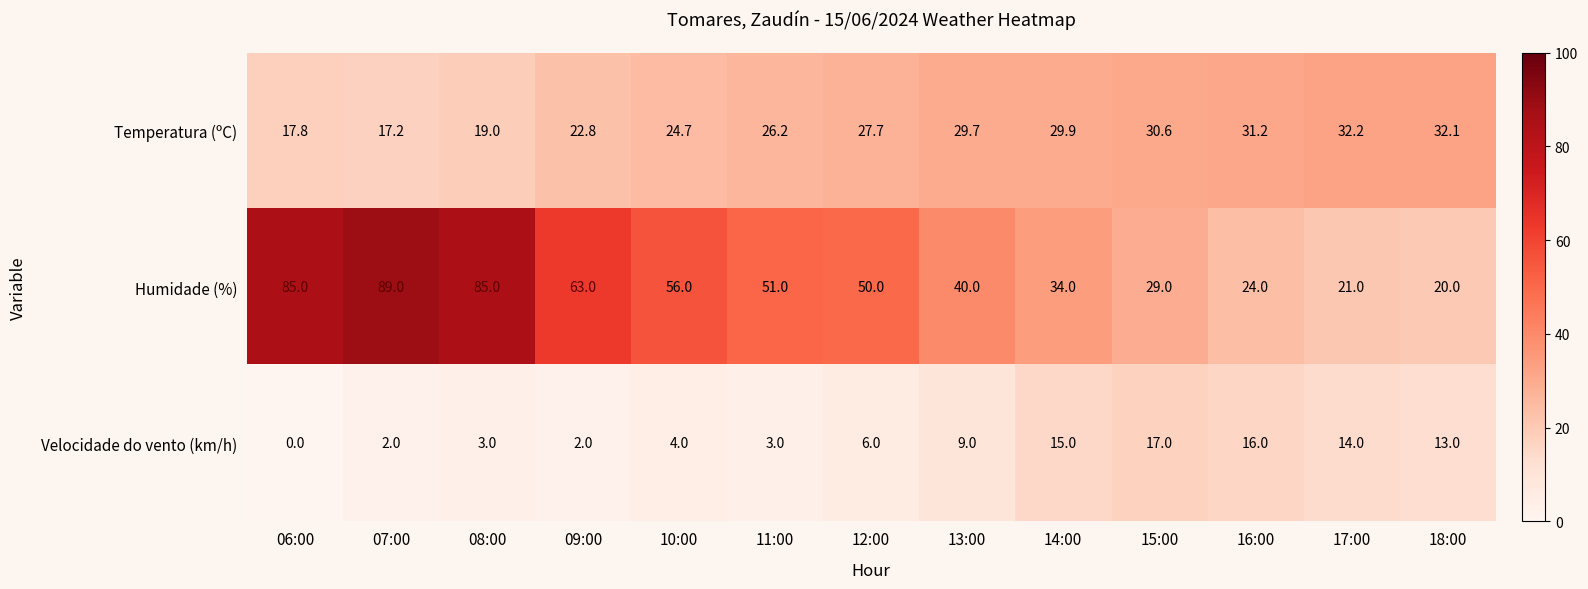

Rank the series by their maximum value, from highest to lowest.

Humidade (%), Temperatura (ºC), Velocidade do vento (km/h)